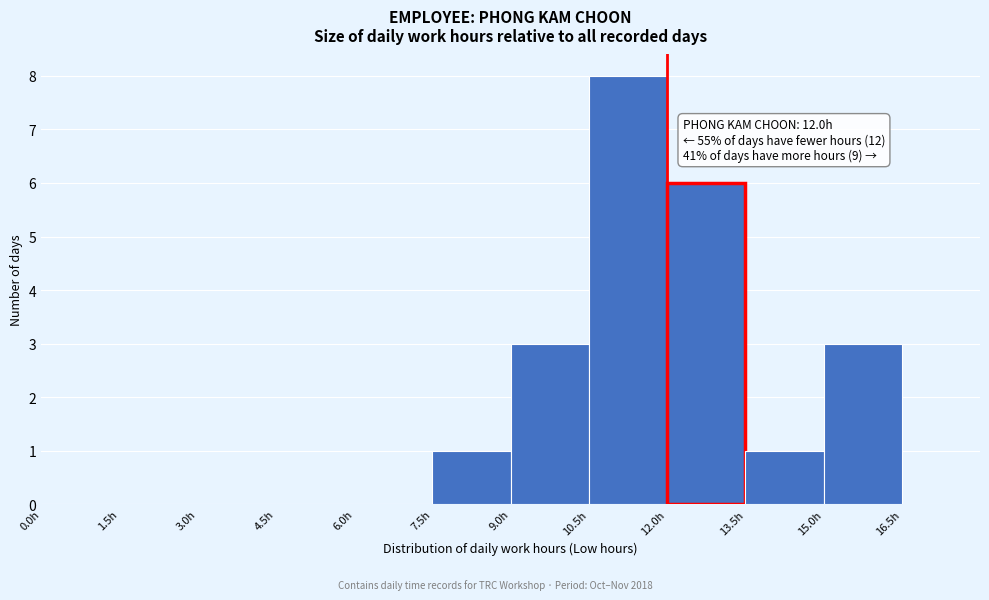

Which range on the x-axis has the tallest bar?

10.5 to 12.0